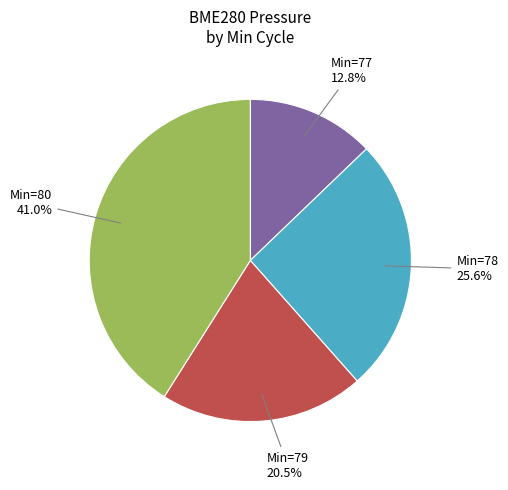

Does any single category account for the majority?

No